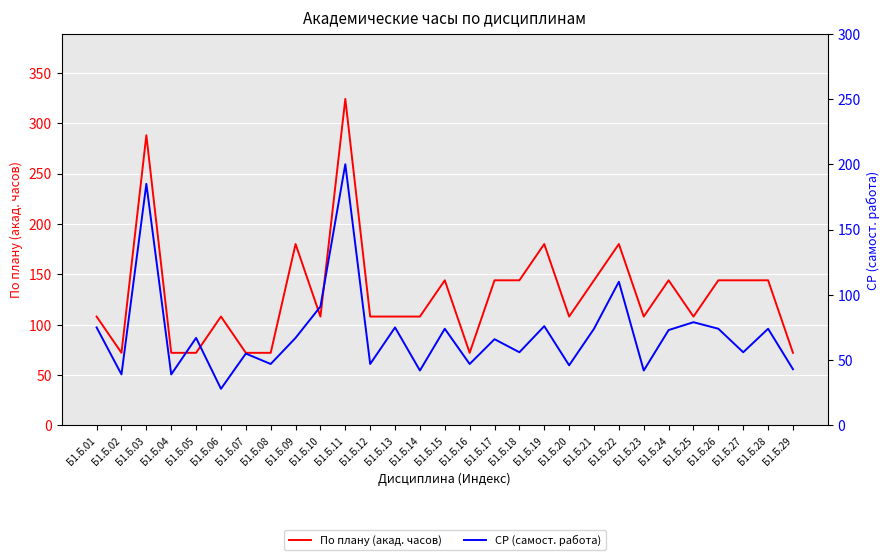

At Б1.Б.05, list the series in order from smallest to largest.

СР (самост. работа), По плану (акад. часов)